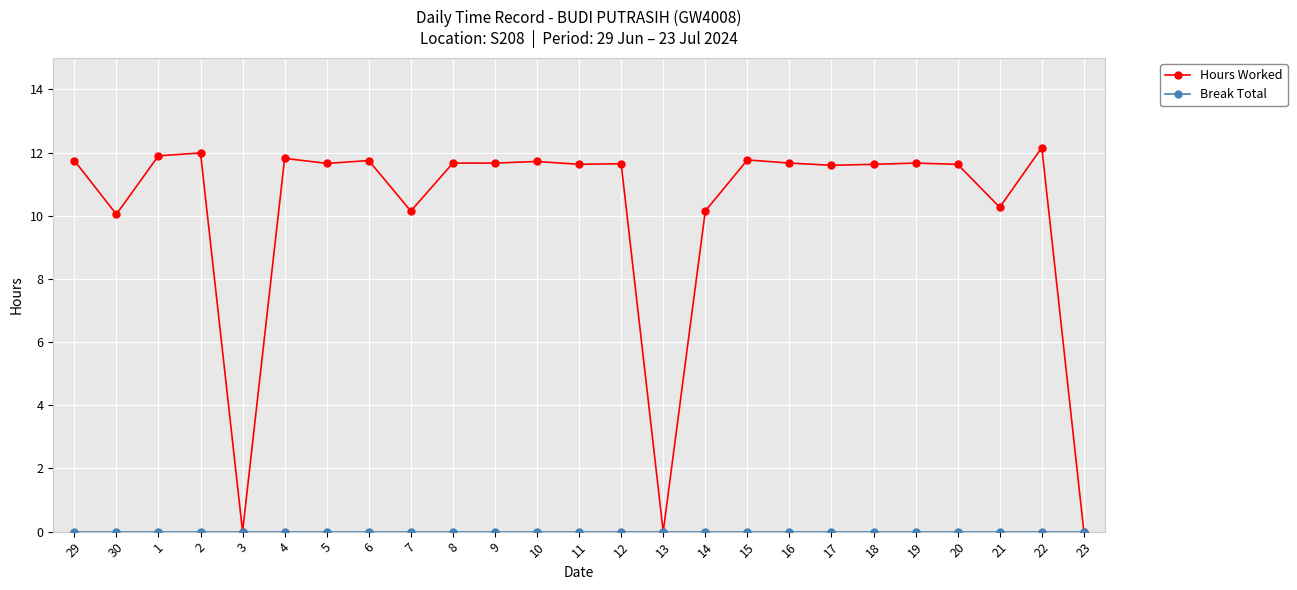

What is the average value of the Hours Worked series?

10.1